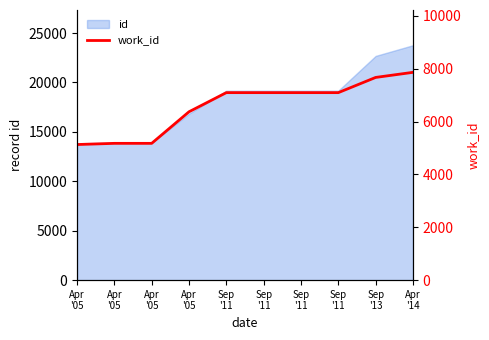

At which category does the chart reach its minimum across all series?

Apr
'05